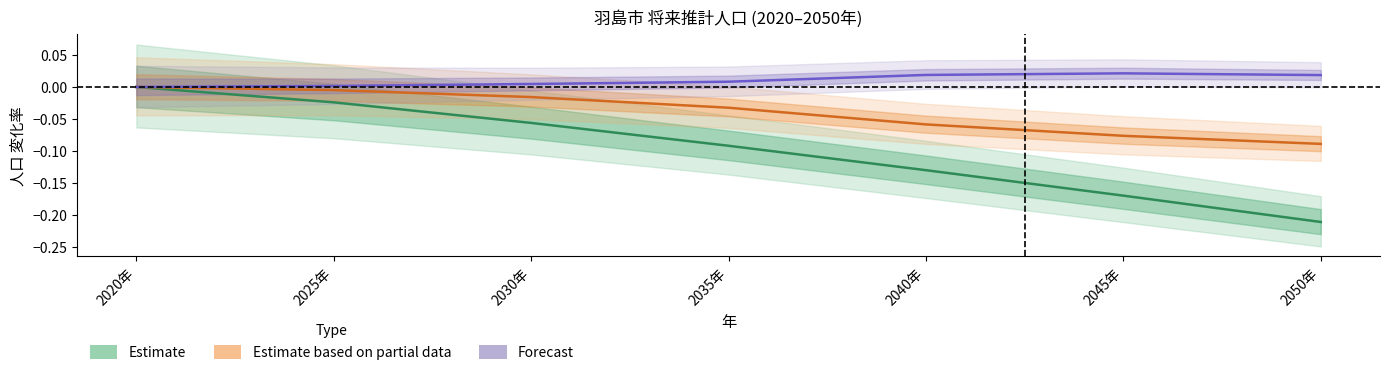

Is the value of Estimate at 2040年 greater than the value of Estimate based on partial data at 2050年?

No